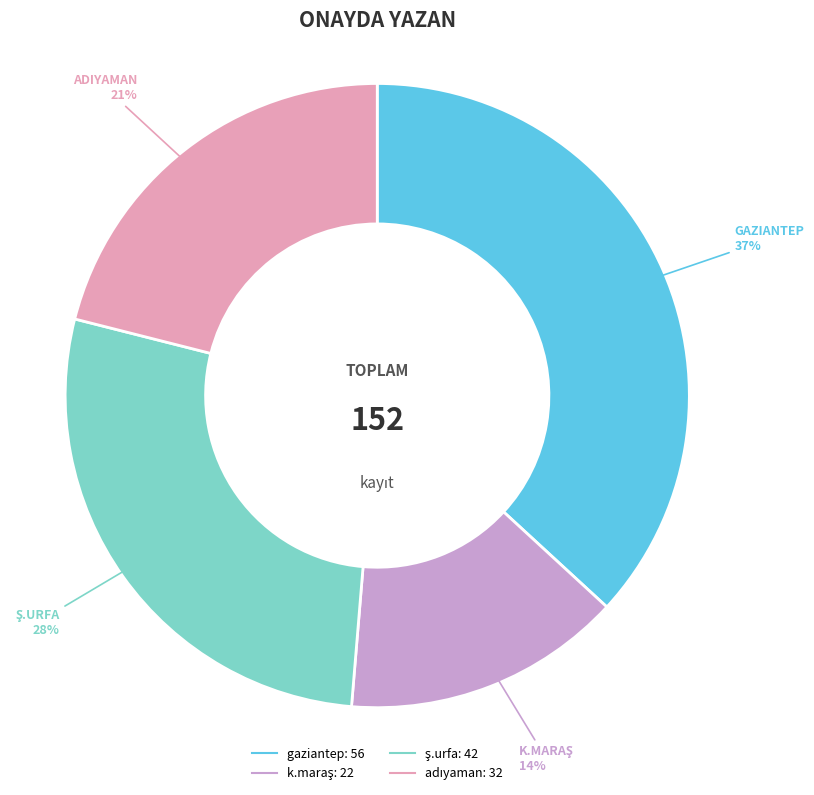

To the nearest percent, what is the average slice percentage?

25%